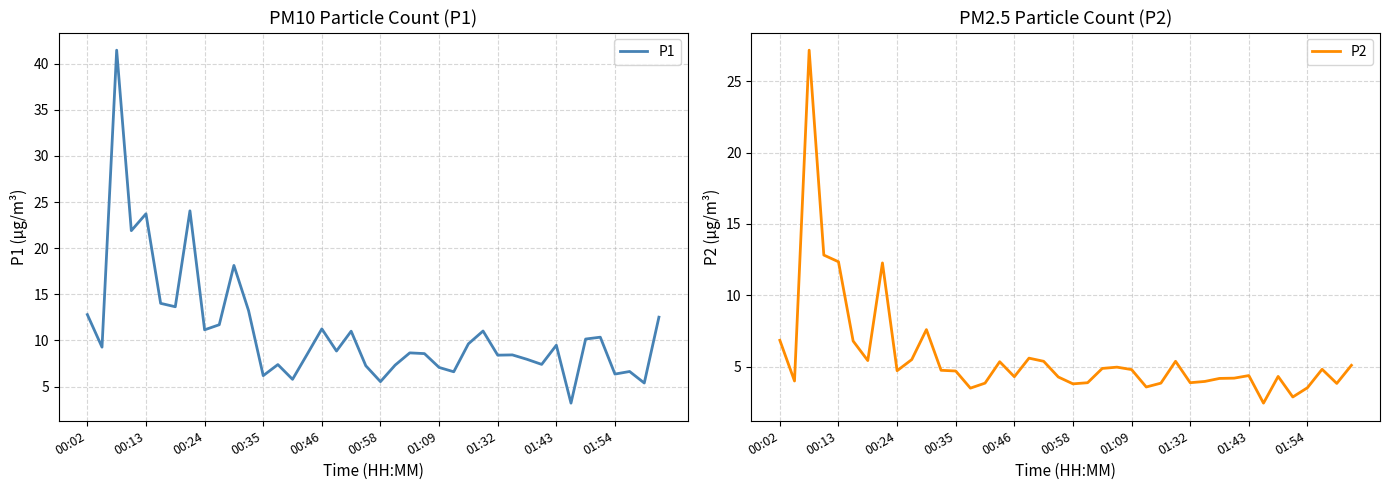

The value of P1 at 00:58 is 9.5. True or false?

False